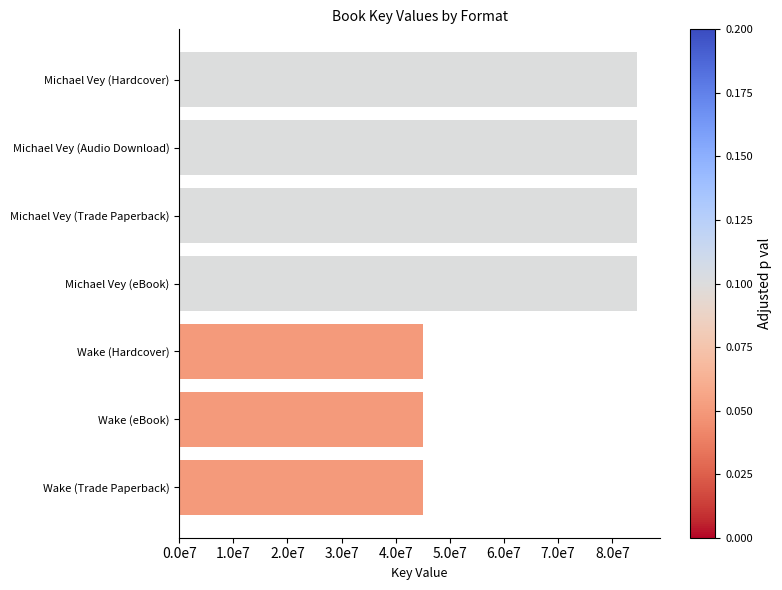

Does the chart contain any negative values?

No